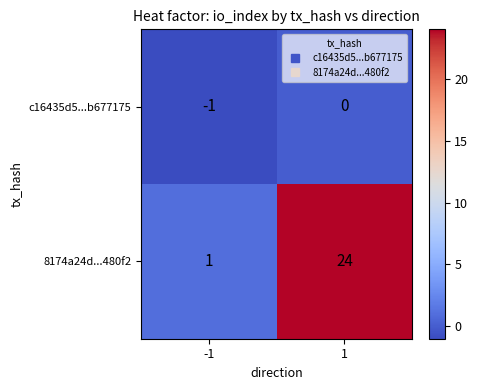

What is the difference between the 8174a24d...480f2 values at 1 and -1?

23